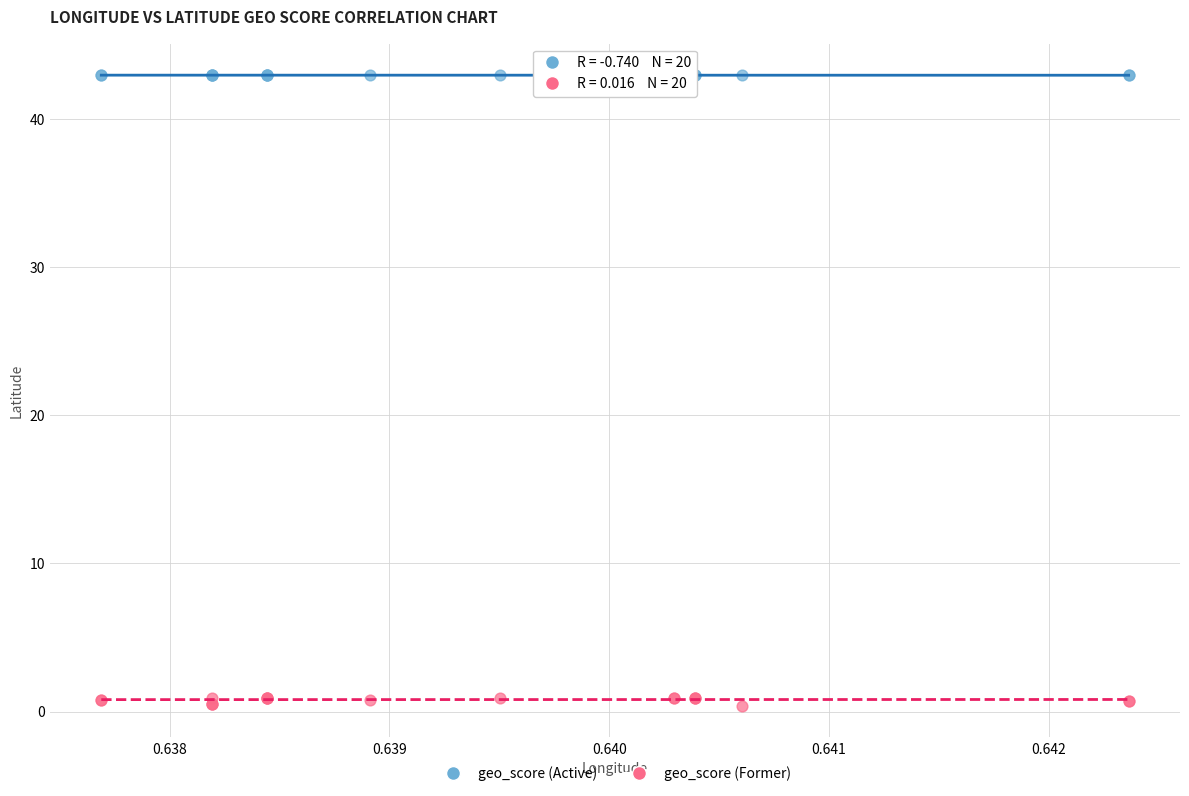

Which series has the widest spread of Y values?

geo_score (Former)